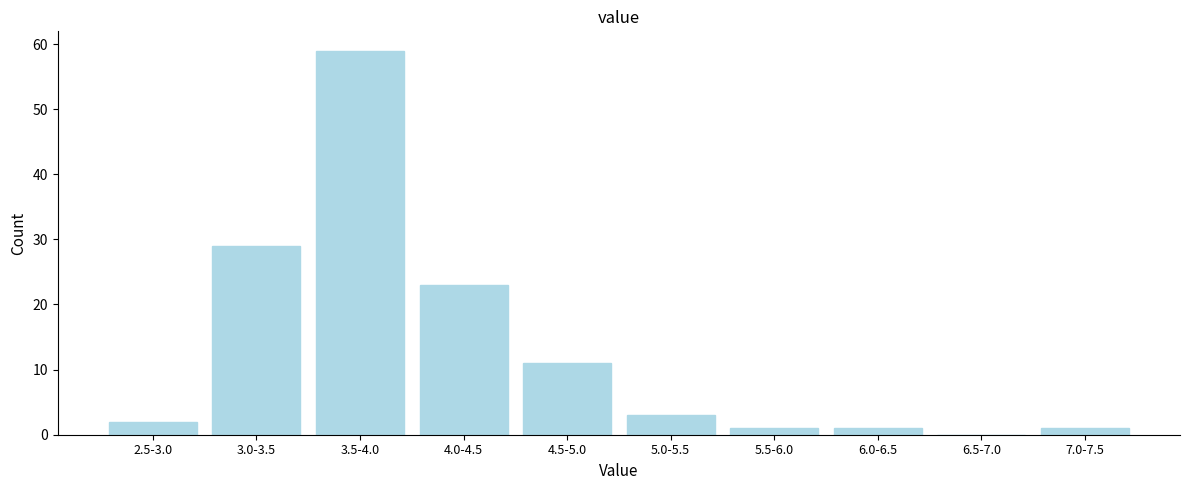

Reading left to right, transcribe all the data shown in this chart.

2.5-3.0=2	3.0-3.5=29	3.5-4.0=59	4.0-4.5=23	4.5-5.0=11	5.0-5.5=3	5.5-6.0=1	6.0-6.5=1	6.5-7.0=0	7.0-7.5=1